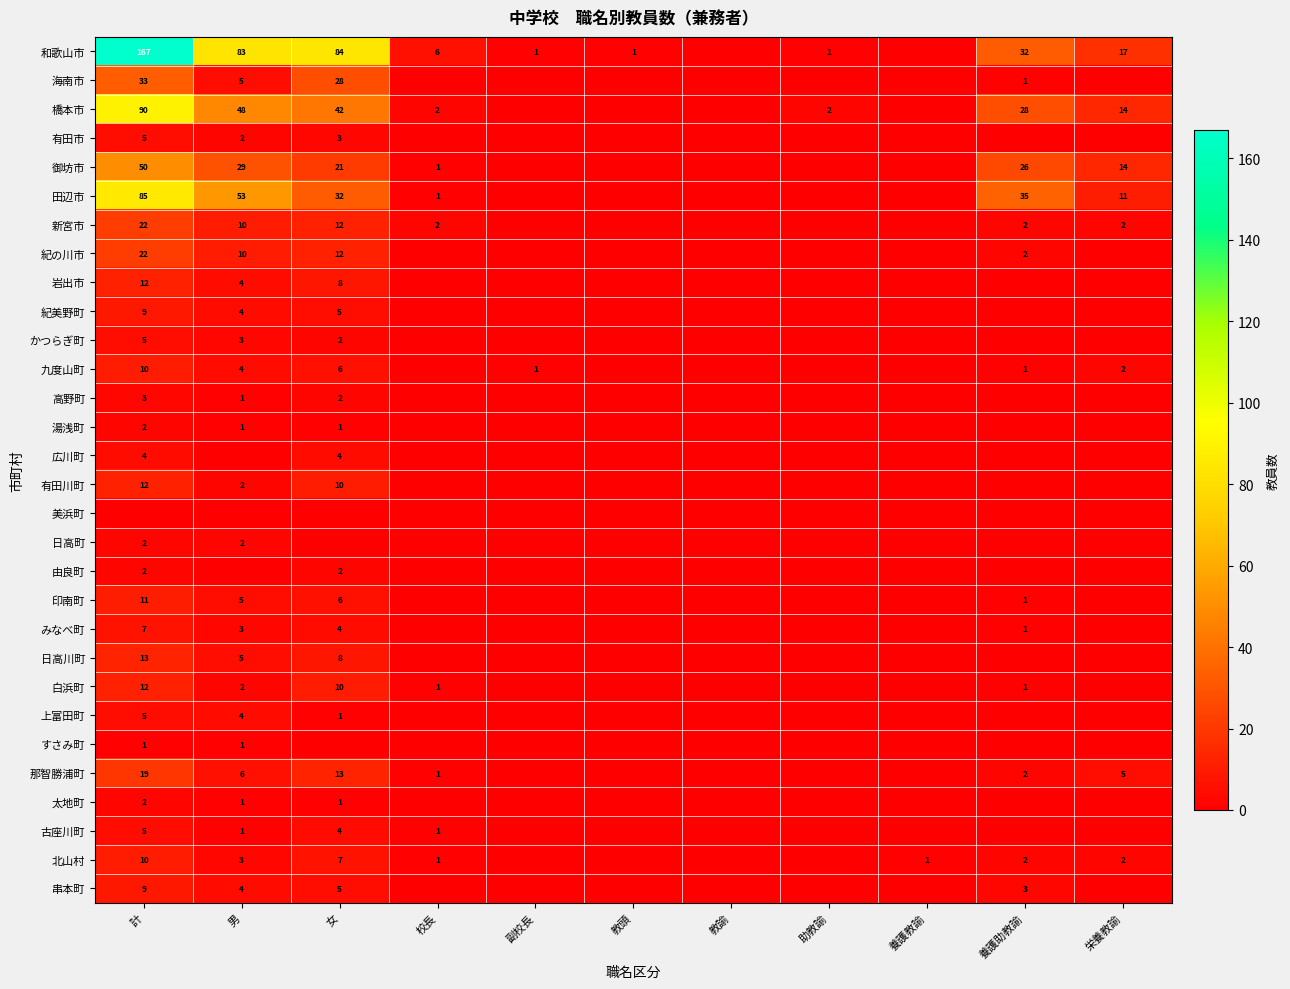

Count the number of categories in the chart.

11